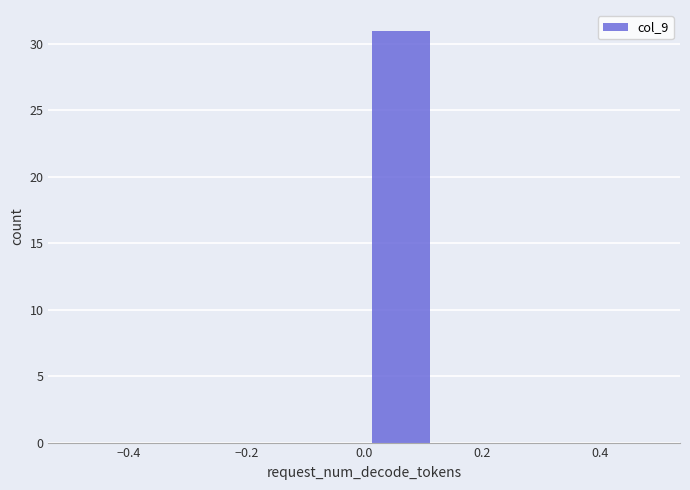

Over which range of the x-axis is the bar tallest?

0.000 to 0.125